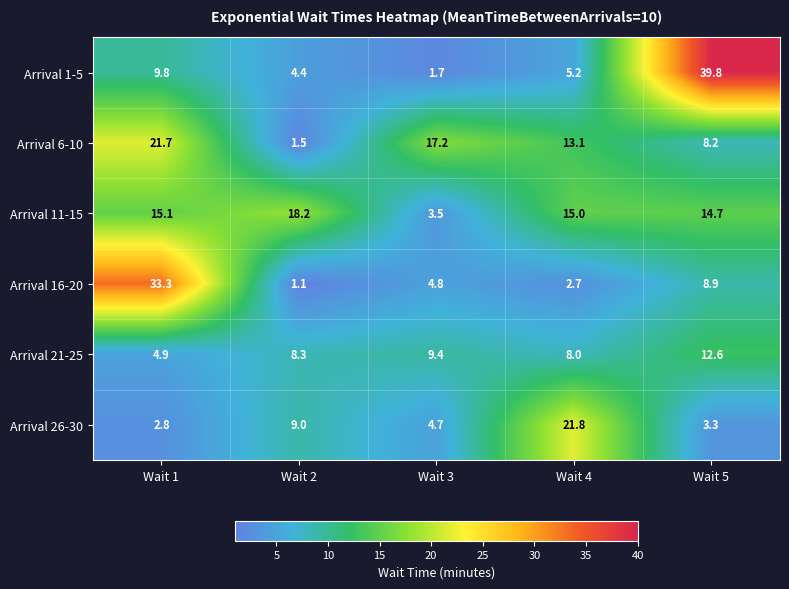

How many series are shown in this chart?

6